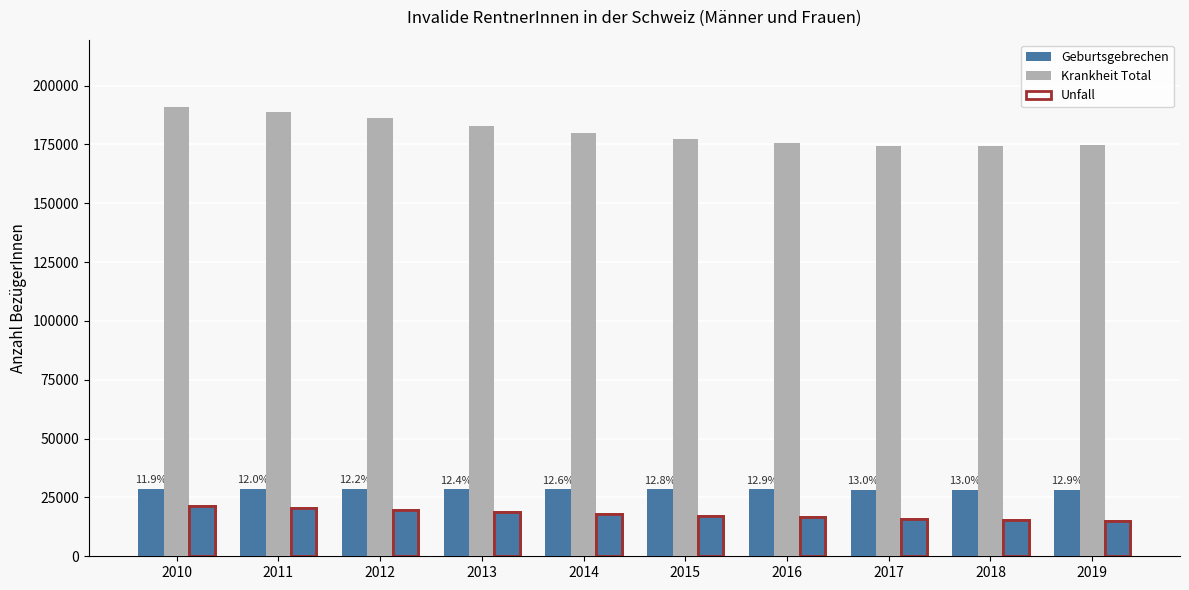

At which label does Unfall reach its minimum?

2019